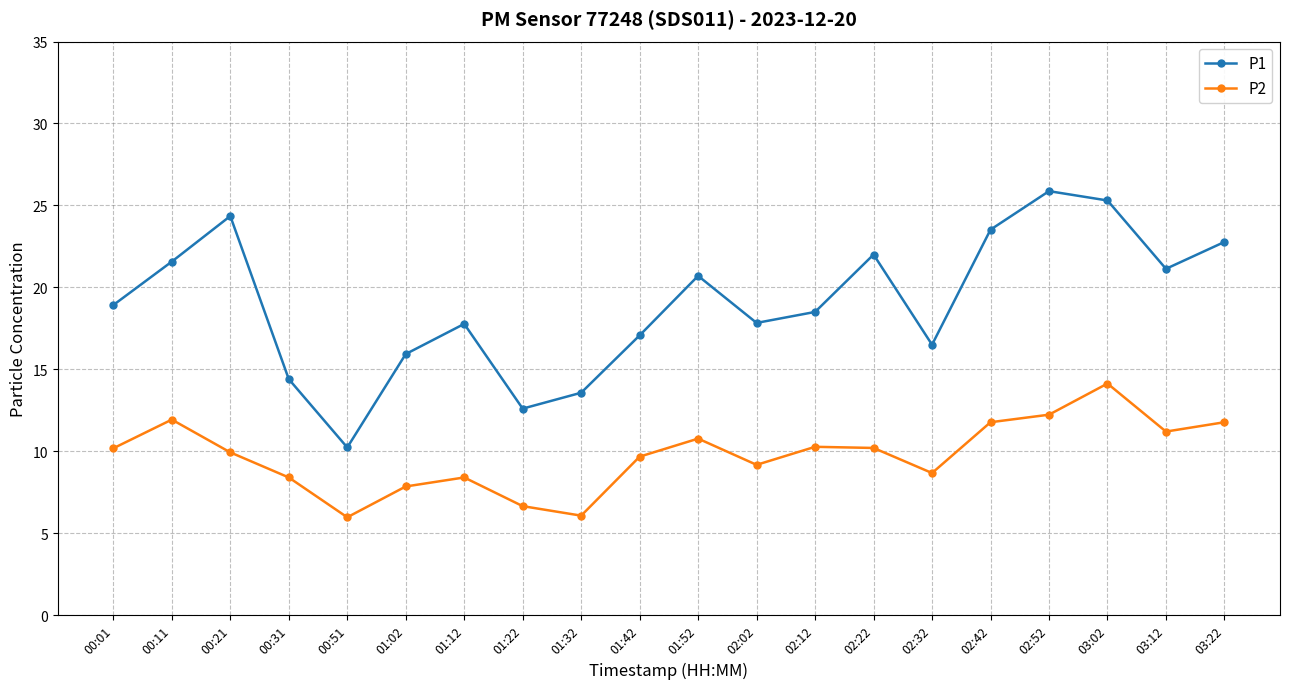

Which category has the highest value across all series?

02:52